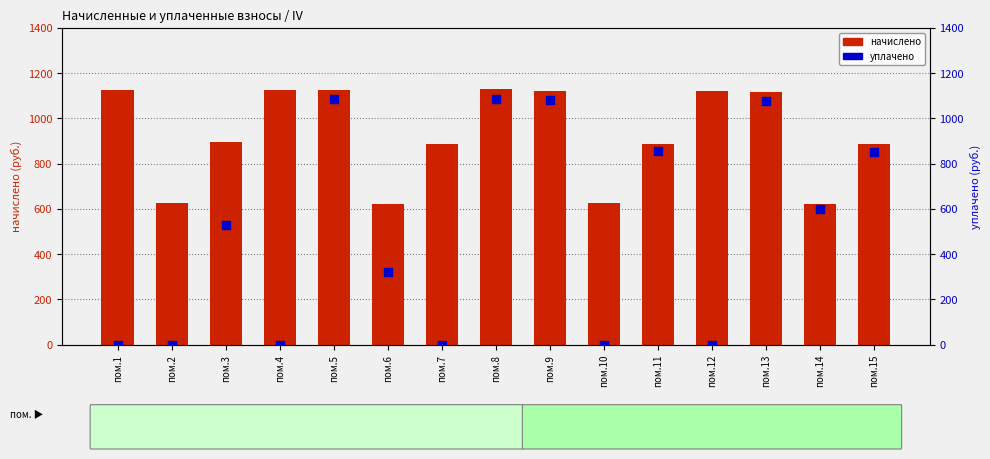

Which series has the largest total across all categories?

начислено